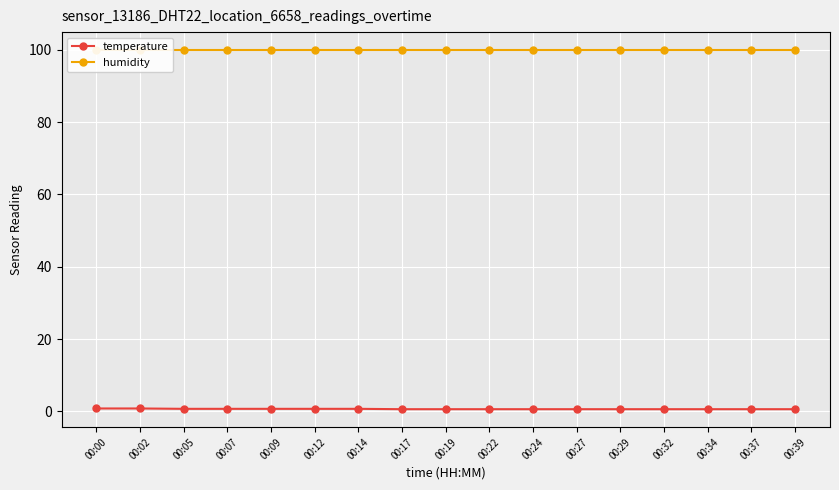

Is it true that humidity equals 154.9 at 00:19?

False